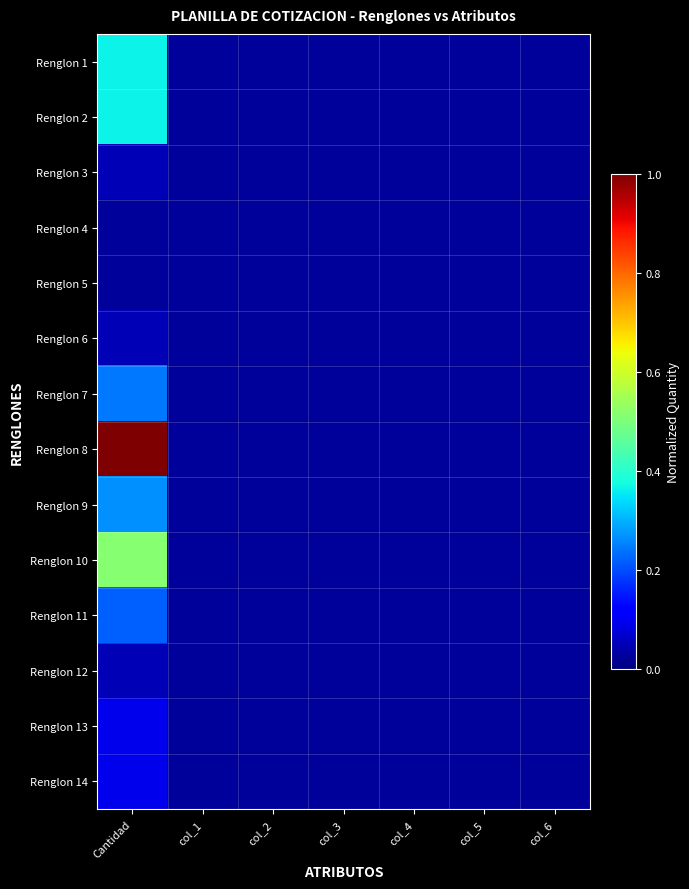

Count the number of categories in the chart.

7